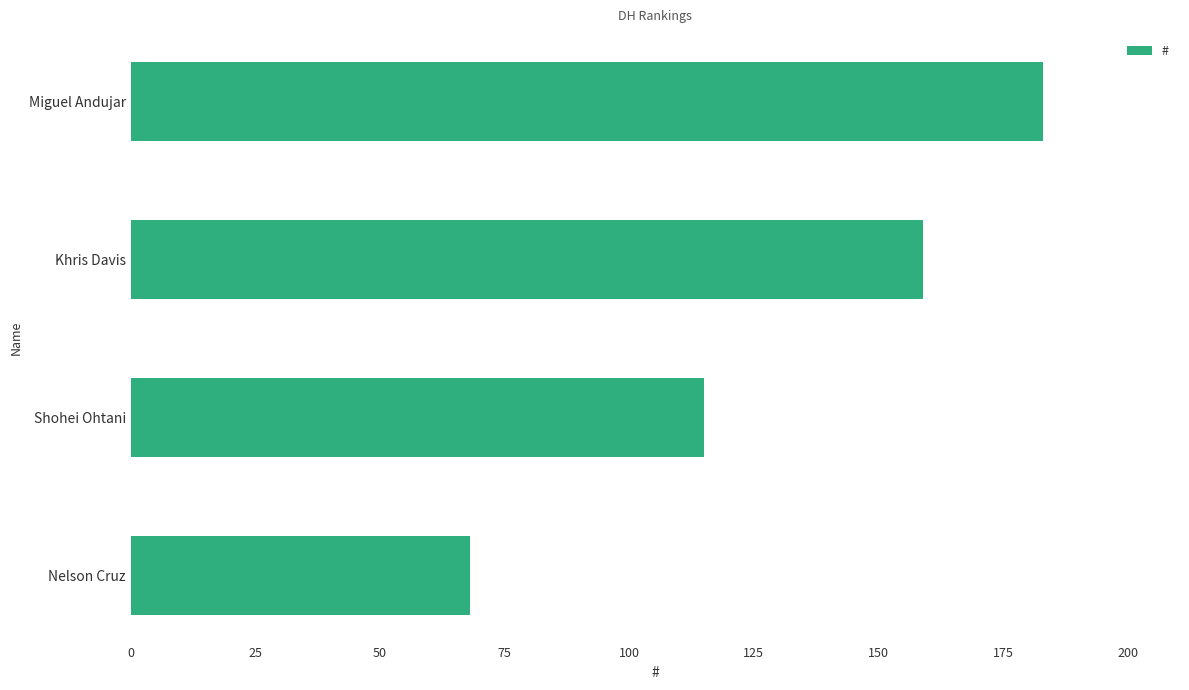

Between Khris Davis and Miguel Andujar, which is larger?

Miguel Andujar